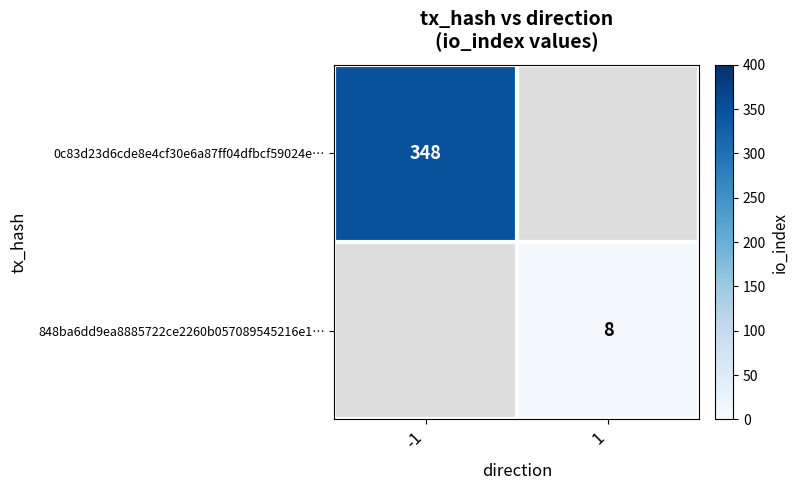

What is the maximum value shown in the chart?

348.0